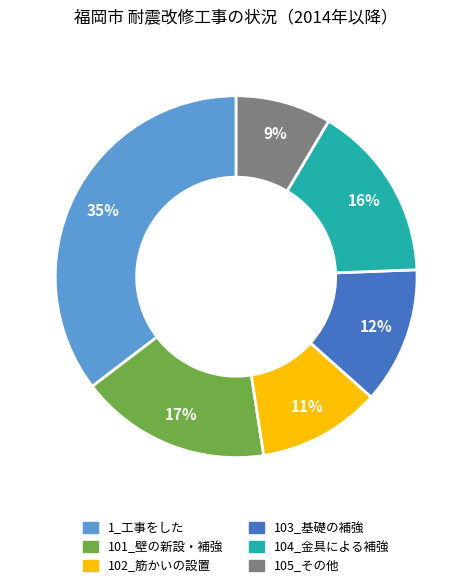

What percentage is the 101_壁の新設・補強 slice, to the nearest percent?

17%